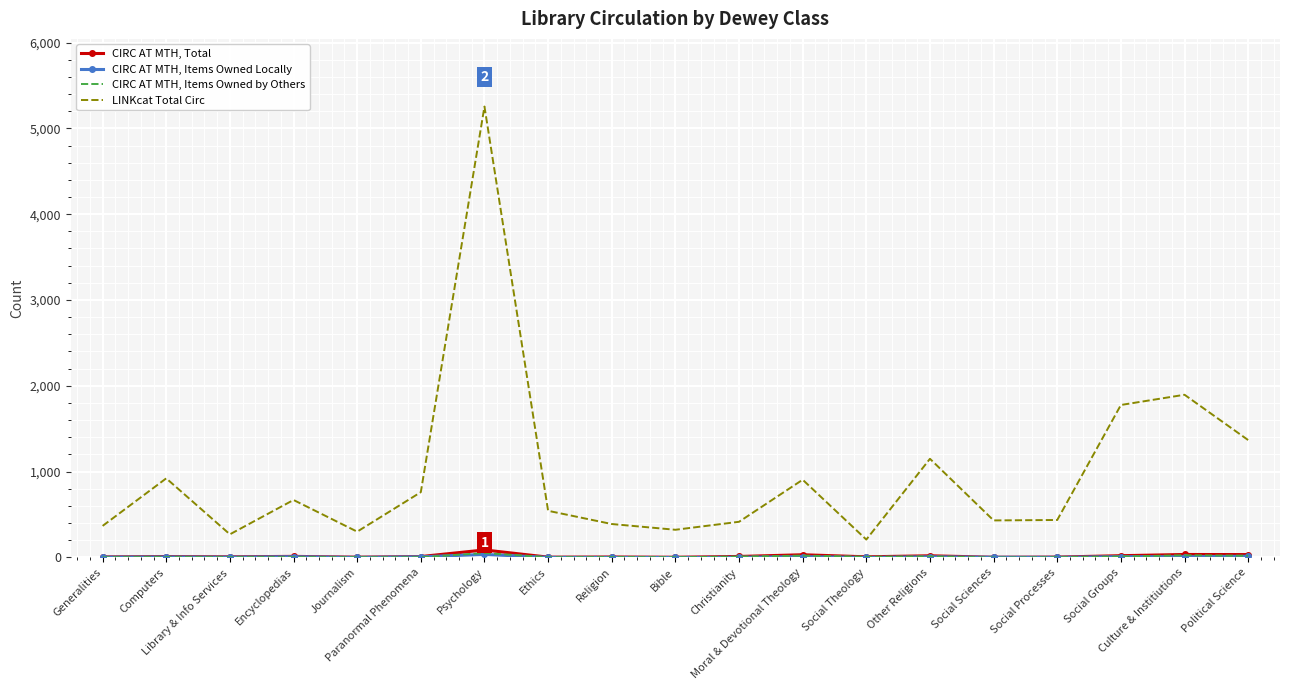

What is the total value across all series at Psychology?

5430